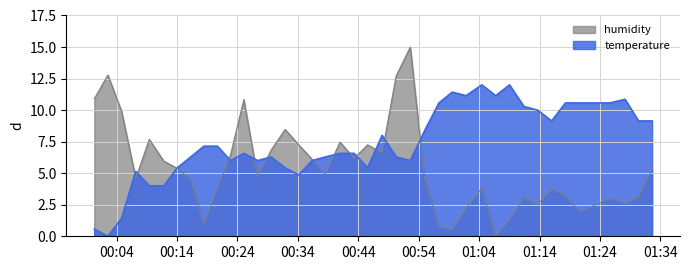

What is the greatest value displayed?

15.0